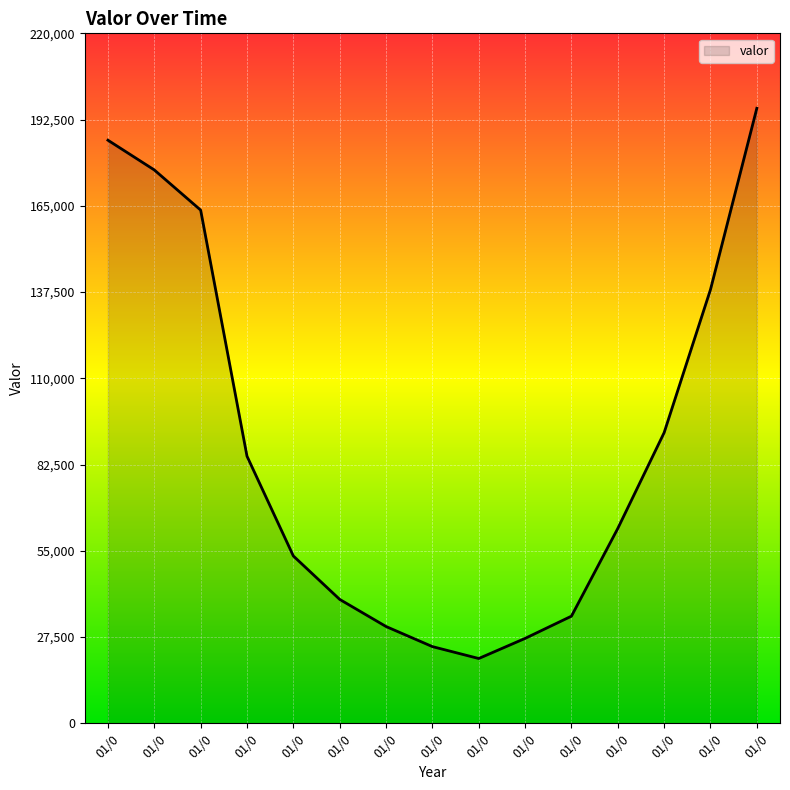

What is the greatest value displayed?

196094